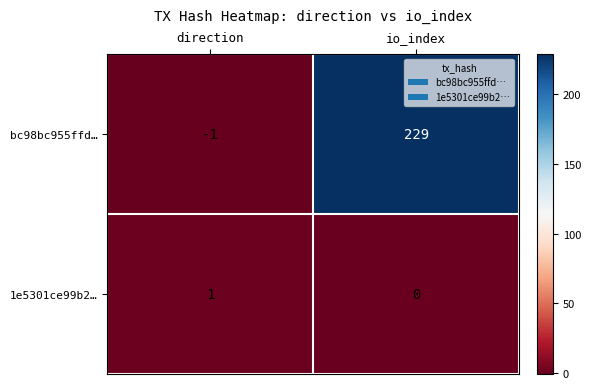

At which label is bc98bc955ffd… closest to 114?

direction